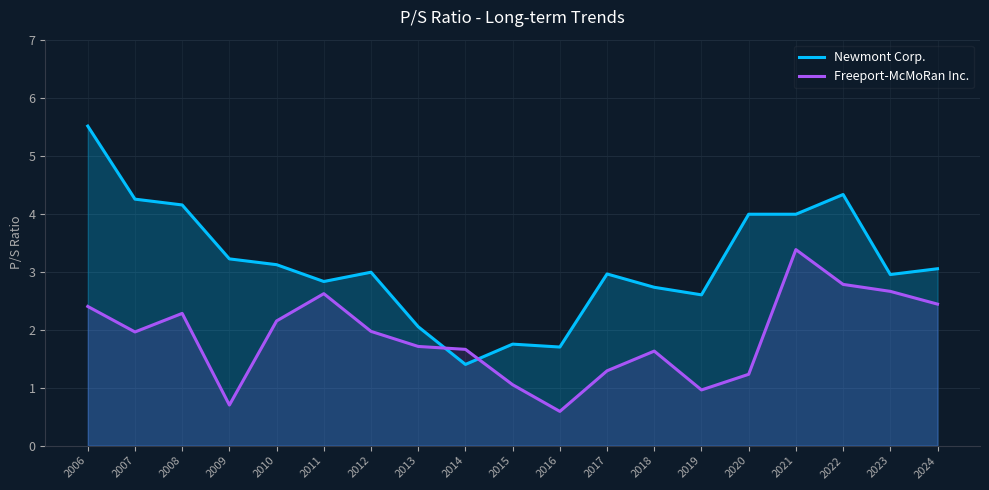

Does the chart have visible grid lines?

Yes